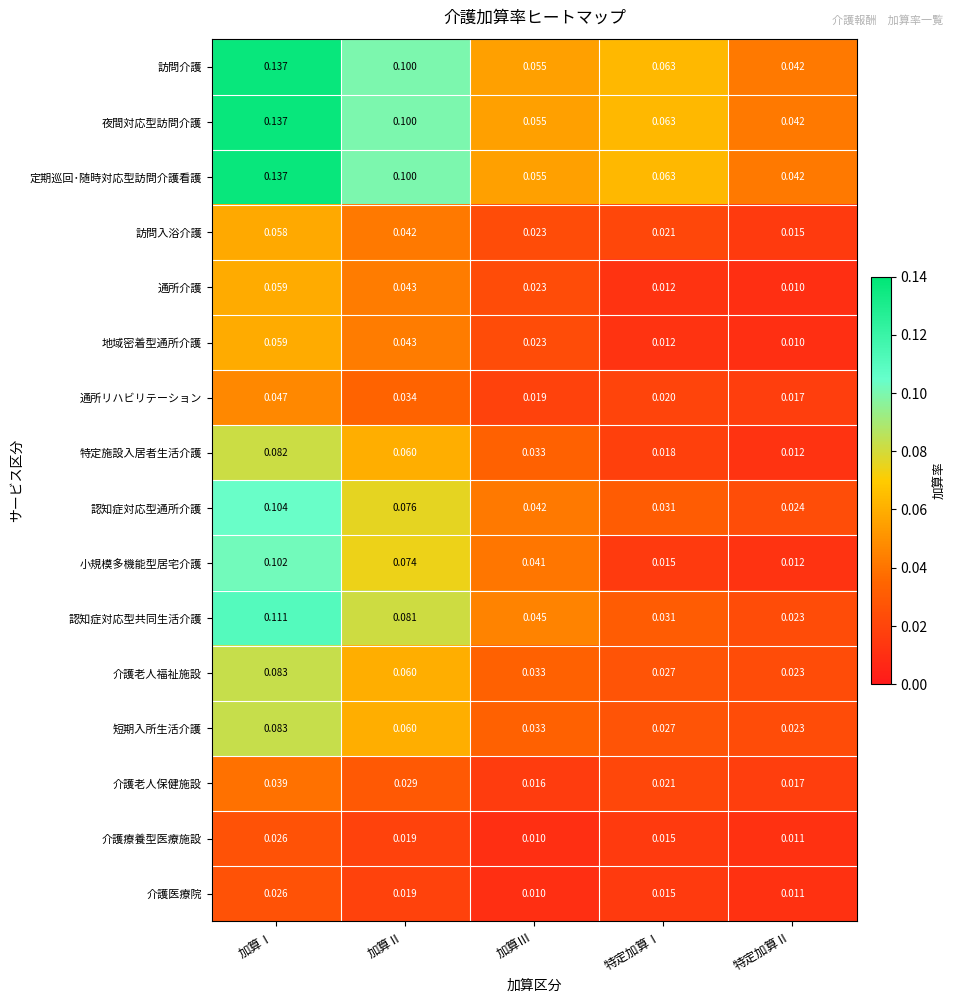

Is the value of 地域密着型通所介護 at 加算Ⅱ greater than the value of 定期巡回･随時対応型訪問介護看護 at 特定加算Ⅰ?

No